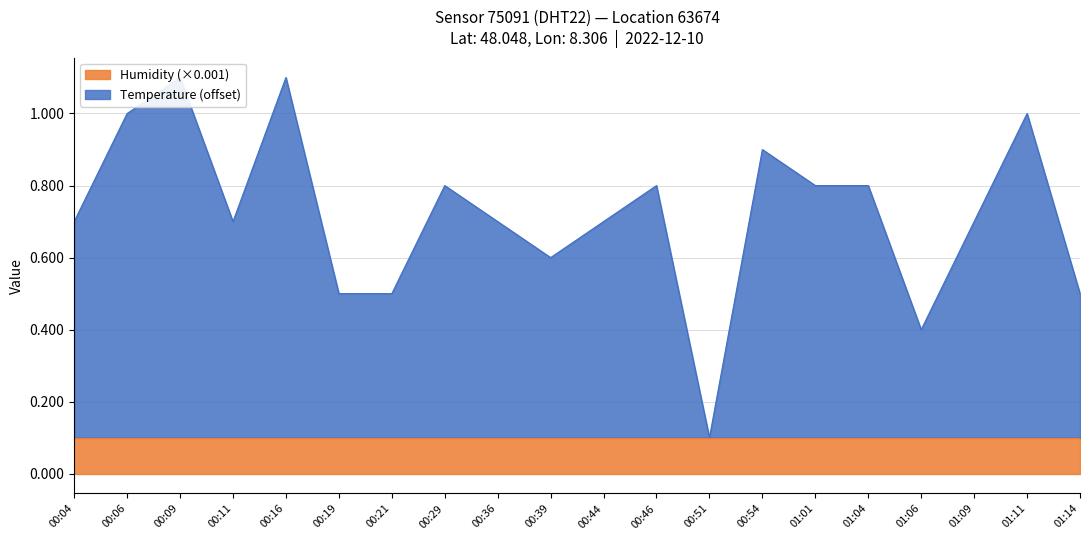

Rank the categories by value from lowest to highest.

00:51, 01:06, 00:19, 00:21, 01:14, 00:39, 00:04, 00:11, 00:36, 00:44, 01:09, 00:29, 00:46, 01:01, 01:04, 00:54, 00:06, 01:11, 00:09, 00:16